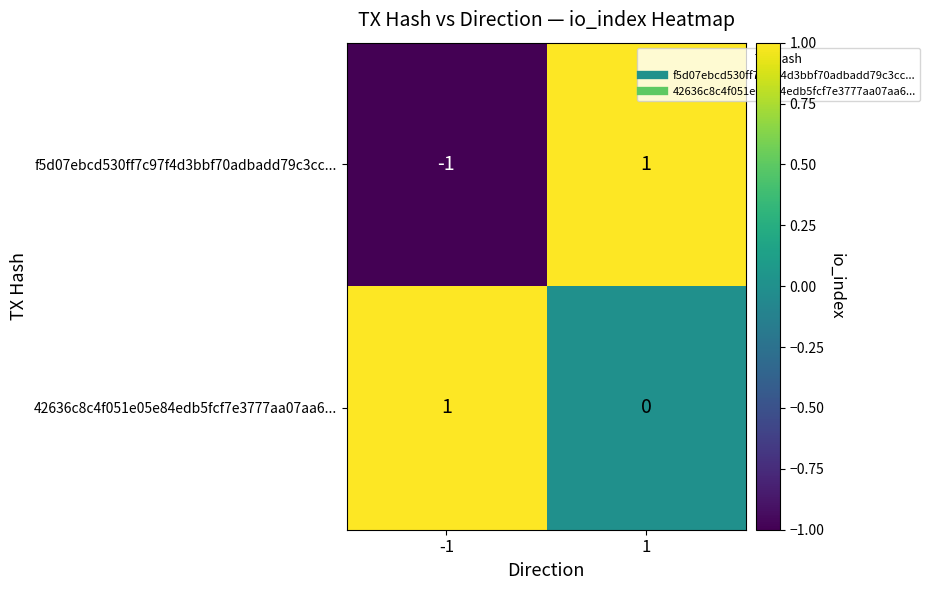

Between -1 and 1, which series saw the biggest shift?

f5d07ebcd530ff7c97f4d3bbf70adbadd79c3cc...